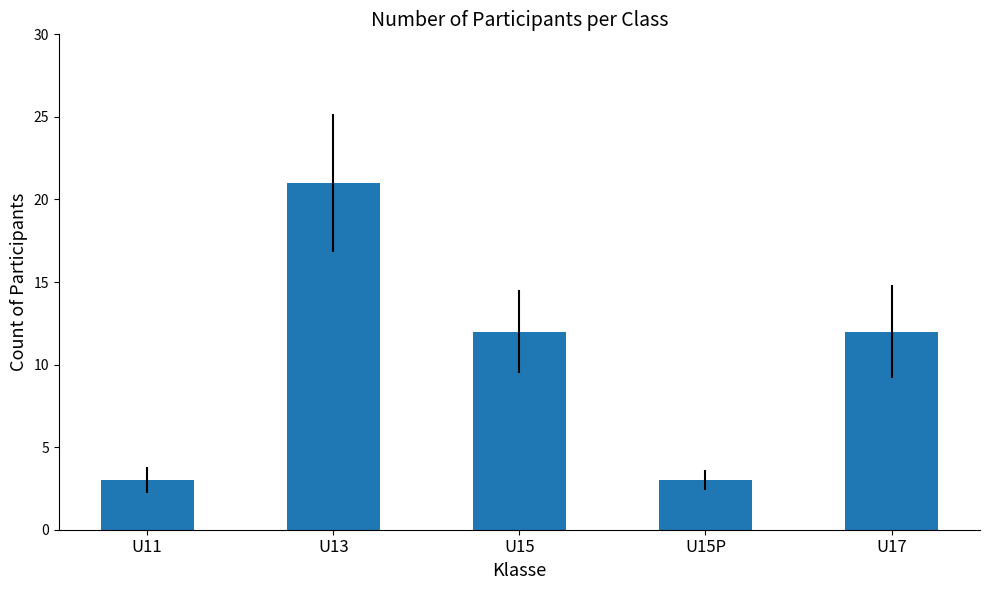

True or false: the data shows 5 at U11.

False